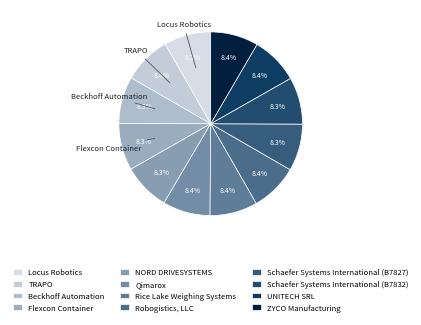

Which slice is the smallest?

Locus Robotics